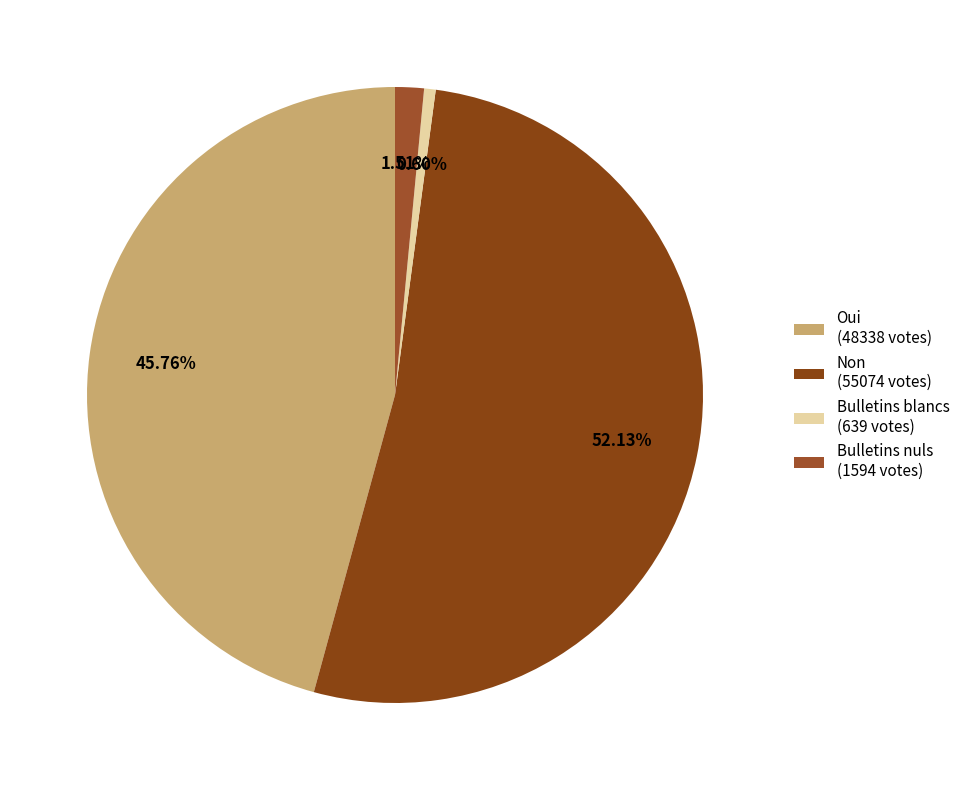

Is there any slice that represents more than half of the pie?

Yes